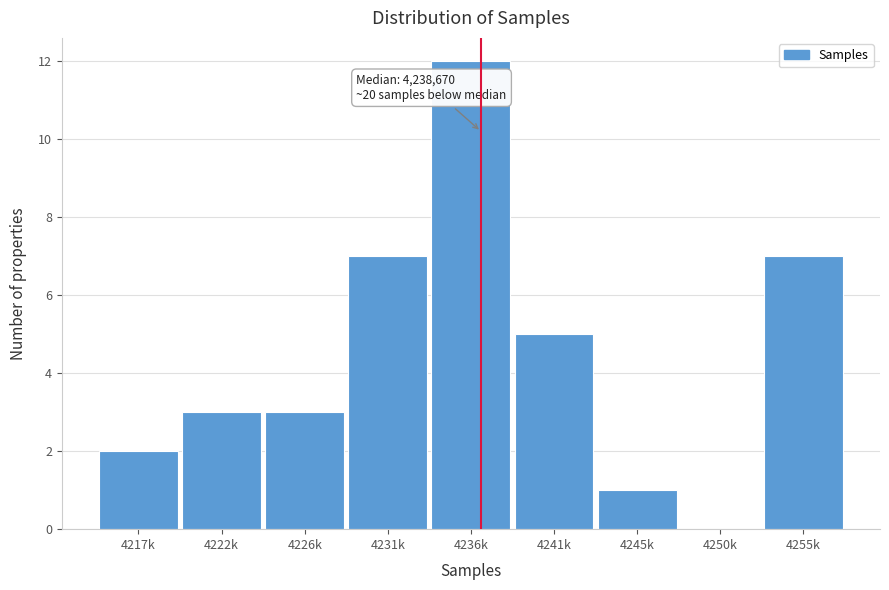

Reading right to left, transcribe all the data shown in this chart.

4255k=7	4250k=0	4245k=1	4241k=5	4236k=12	4231k=7	4226k=3	4222k=3	4217k=2